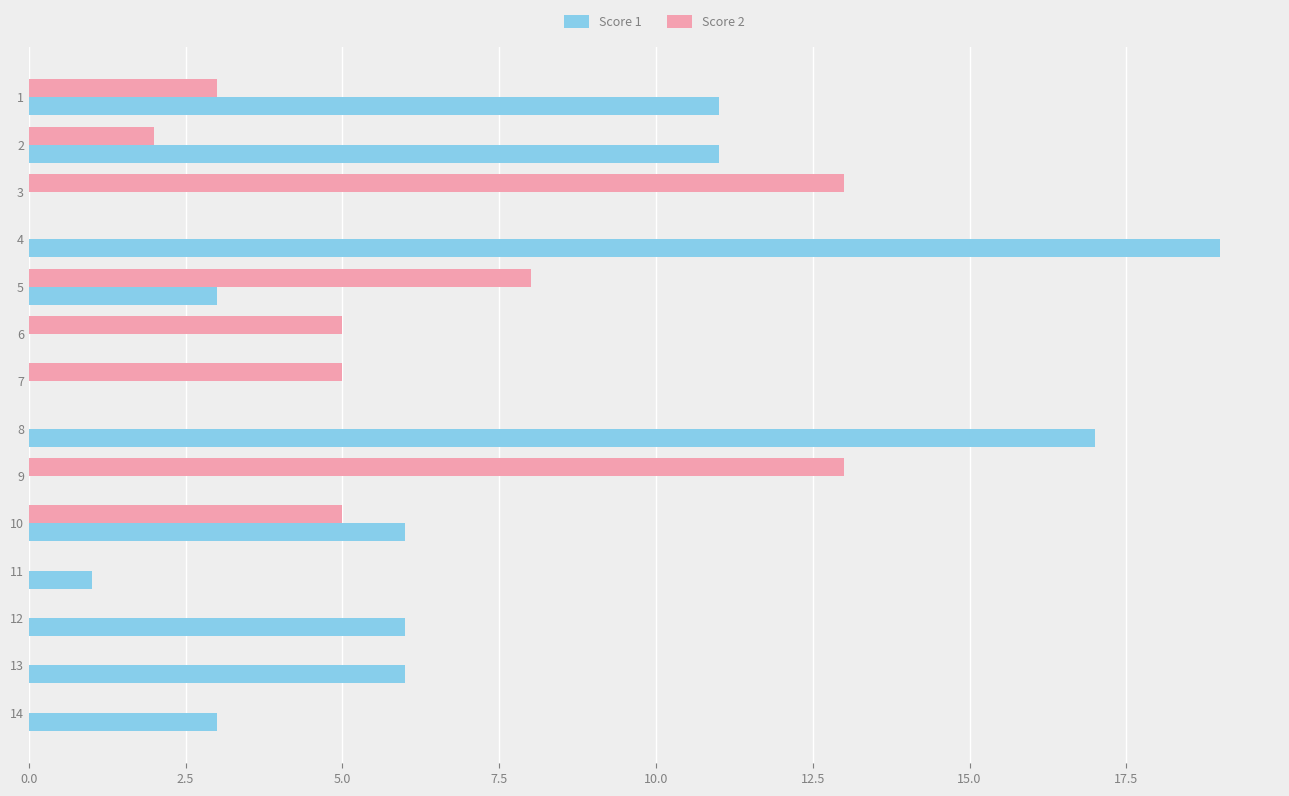

The value of Score 2 at 4 is -8. True or false?

False